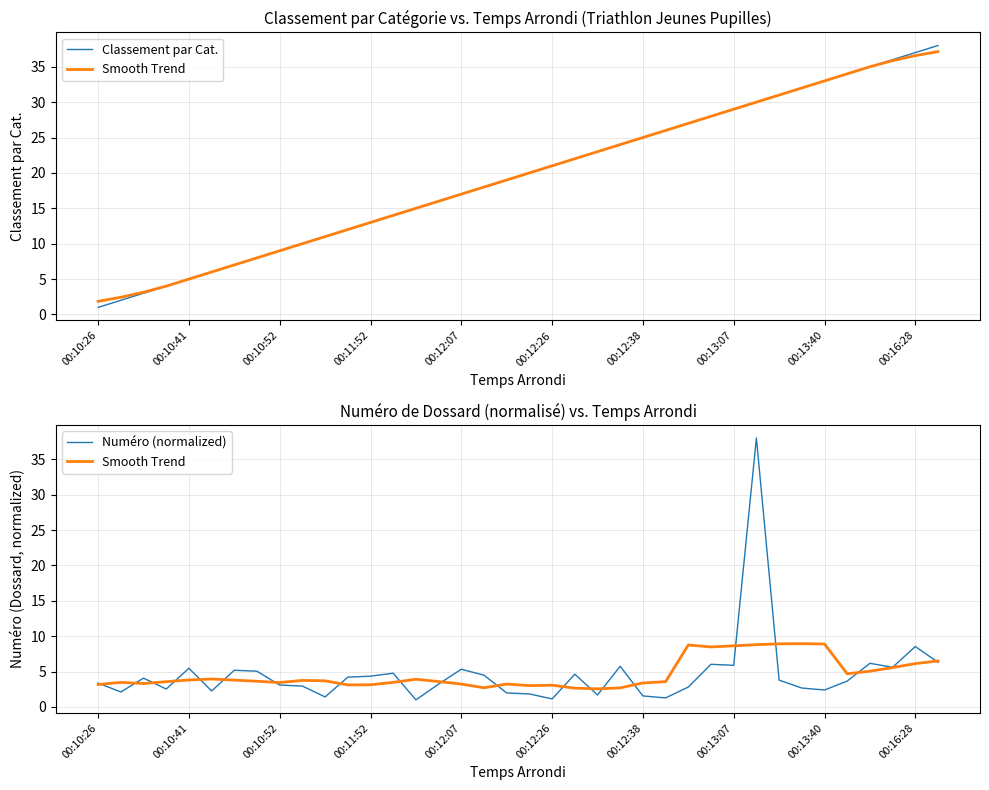

Is the value of Numéro (normalized) at 30 greater than the value of Classement par Cat. at 13?

No